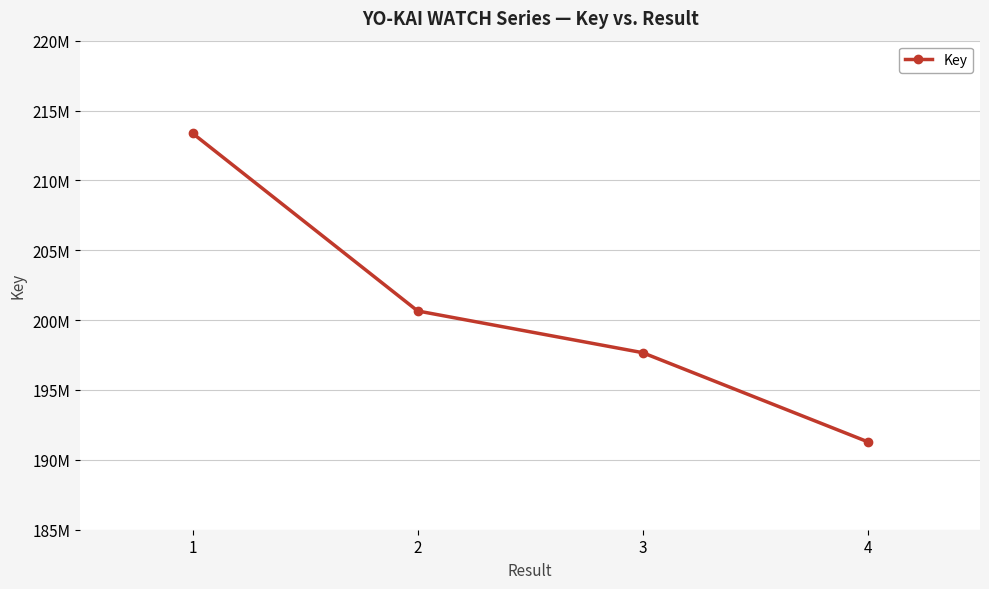

Where does the data first go above 200655334?

1